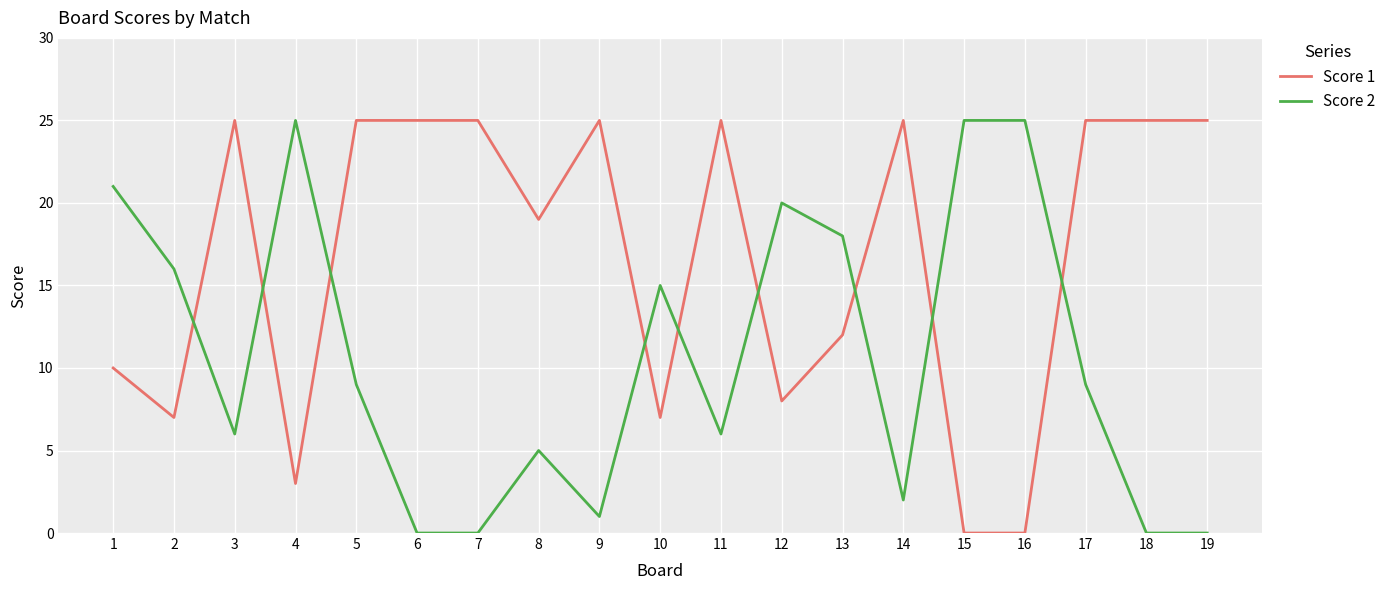

What is the difference between the highest and lowest values at 19?

25